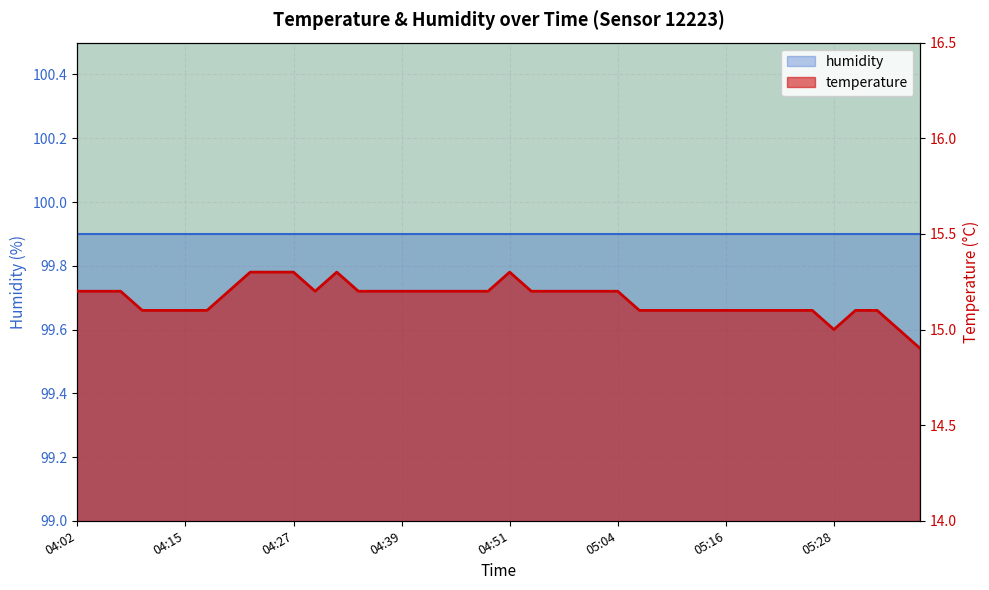

Rank the categories by value from lowest to highest.

05:38, 05:28, 05:36, 04:10, 04:12, 04:15, 04:17, 05:06, 05:09, 05:11, 05:14, 05:16, 05:18, 05:21, 05:23, 05:26, 05:31, 05:33, 04:02, 04:05, 04:07, 04:20, 04:29, 04:34, 04:37, 04:39, 04:42, 04:44, 04:47, 04:49, 04:54, 04:56, 04:59, 05:01, 05:04, 04:22, 04:24, 04:27, 04:32, 04:51